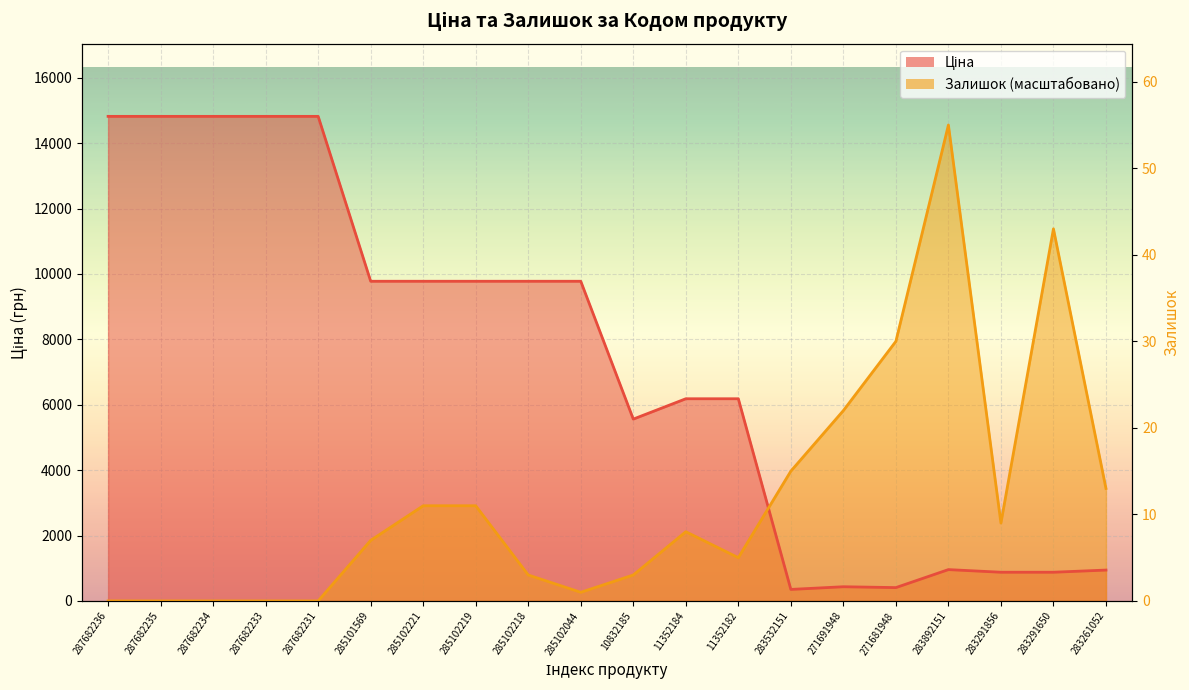

How many data points in Залишок are above 2116?

10